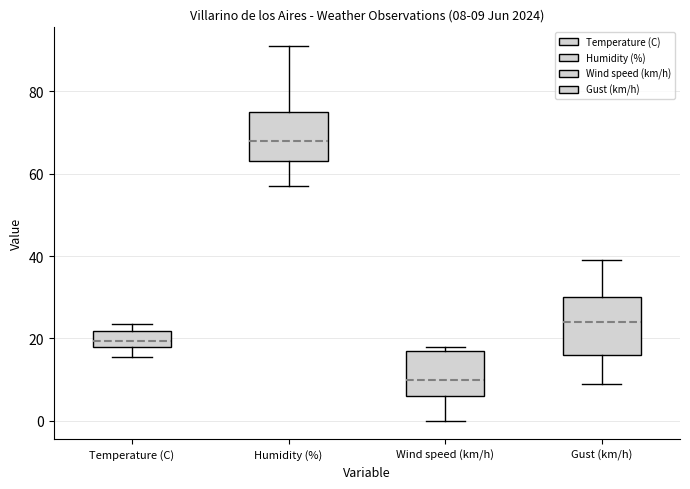

Comparing the boxes themselves (not the whiskers), which one is the tallest?

Gust (km/h)